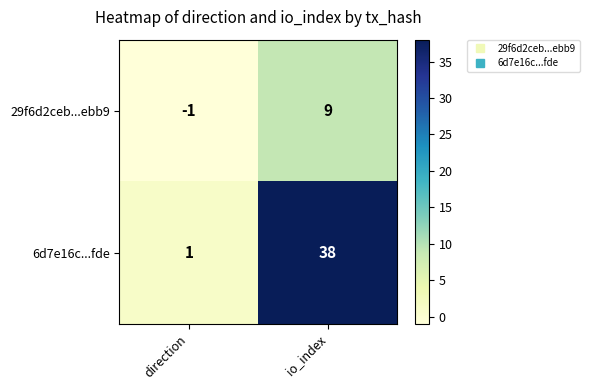

How many categories are shown in the chart?

2